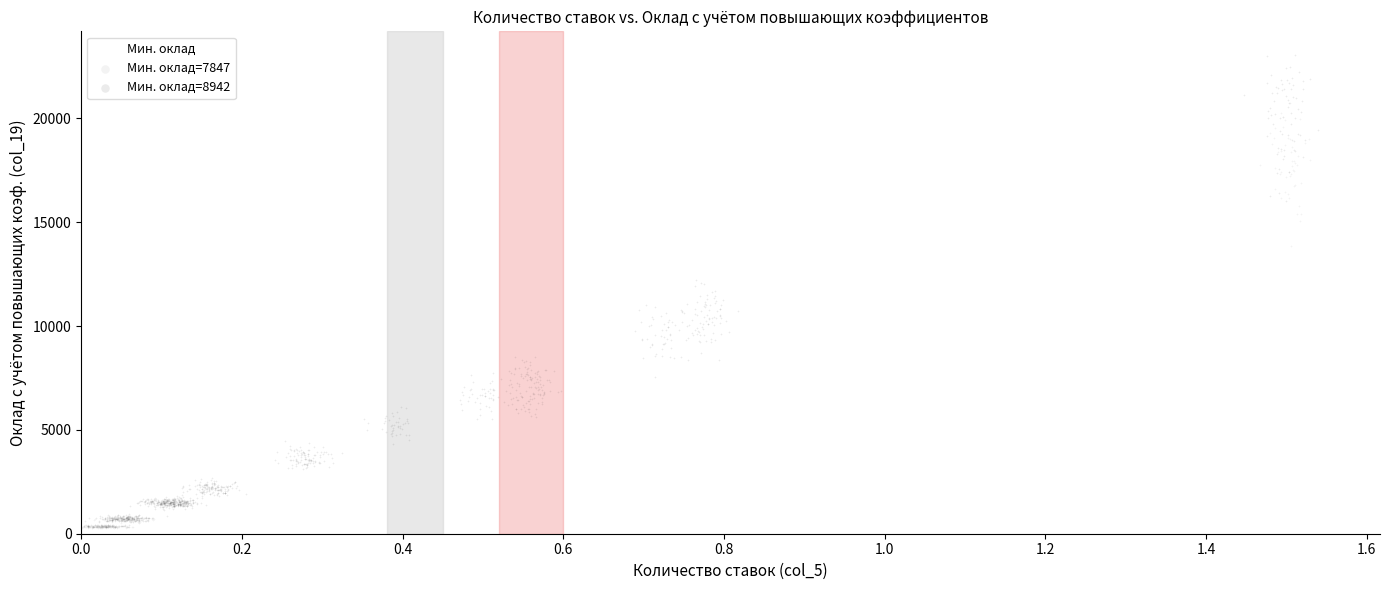

Which series reaches the maximum Y coordinate?

Мин. оклад=8942